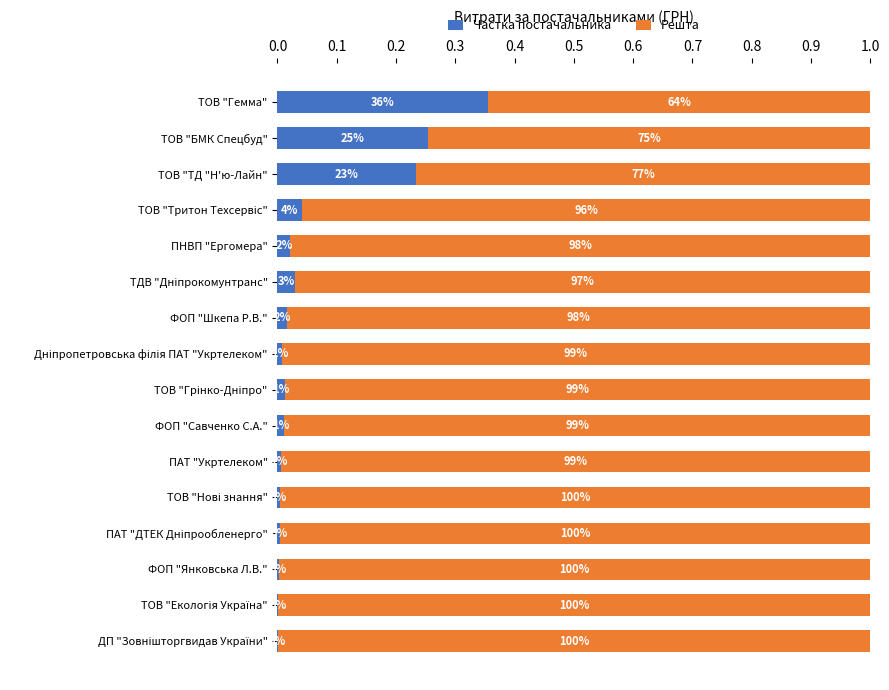

List the series in order of their overall mean, highest first.

Решта, Частка постачальника